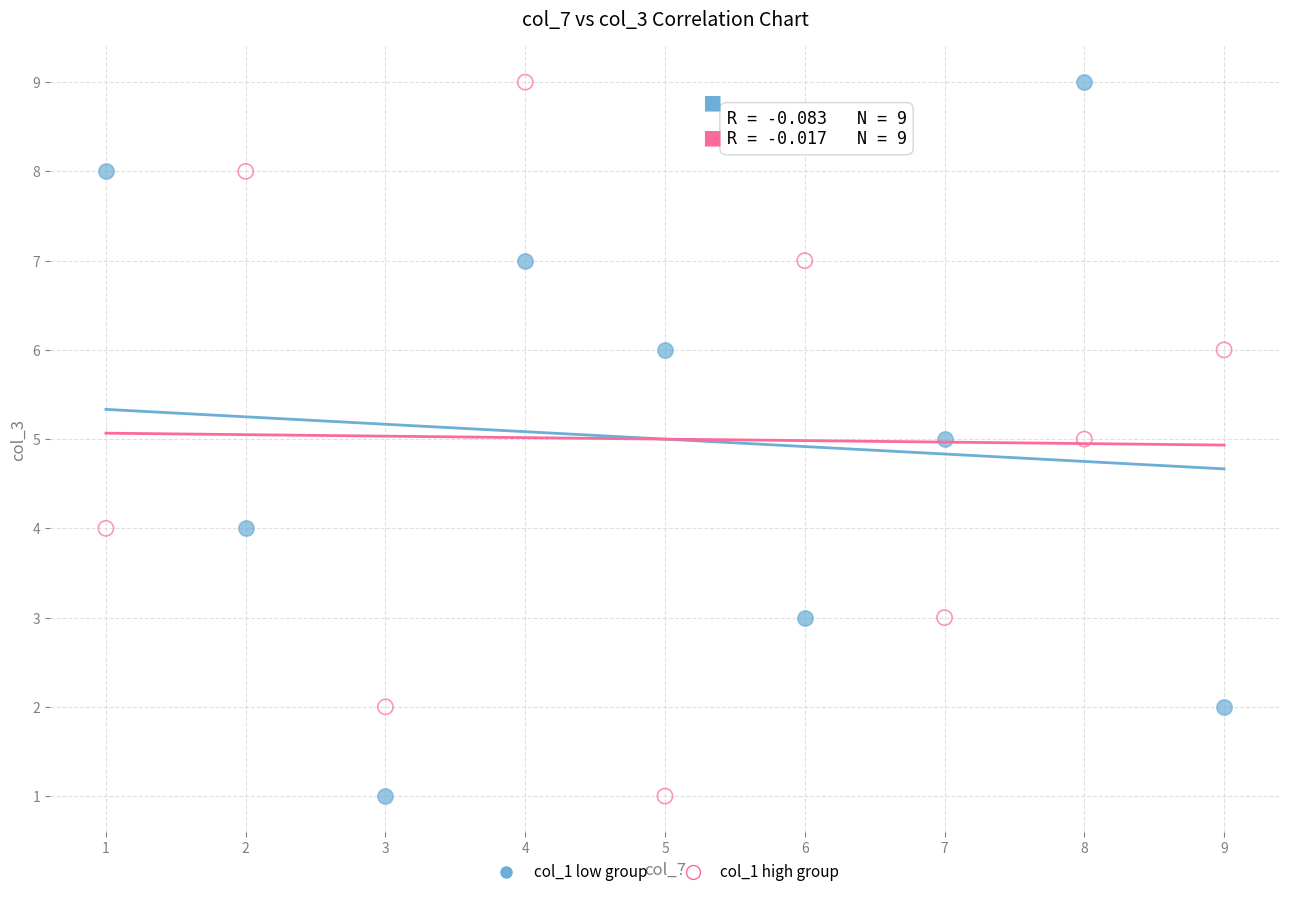

What are all the series names shown in the legend?

col_1 low group, col_1 high group